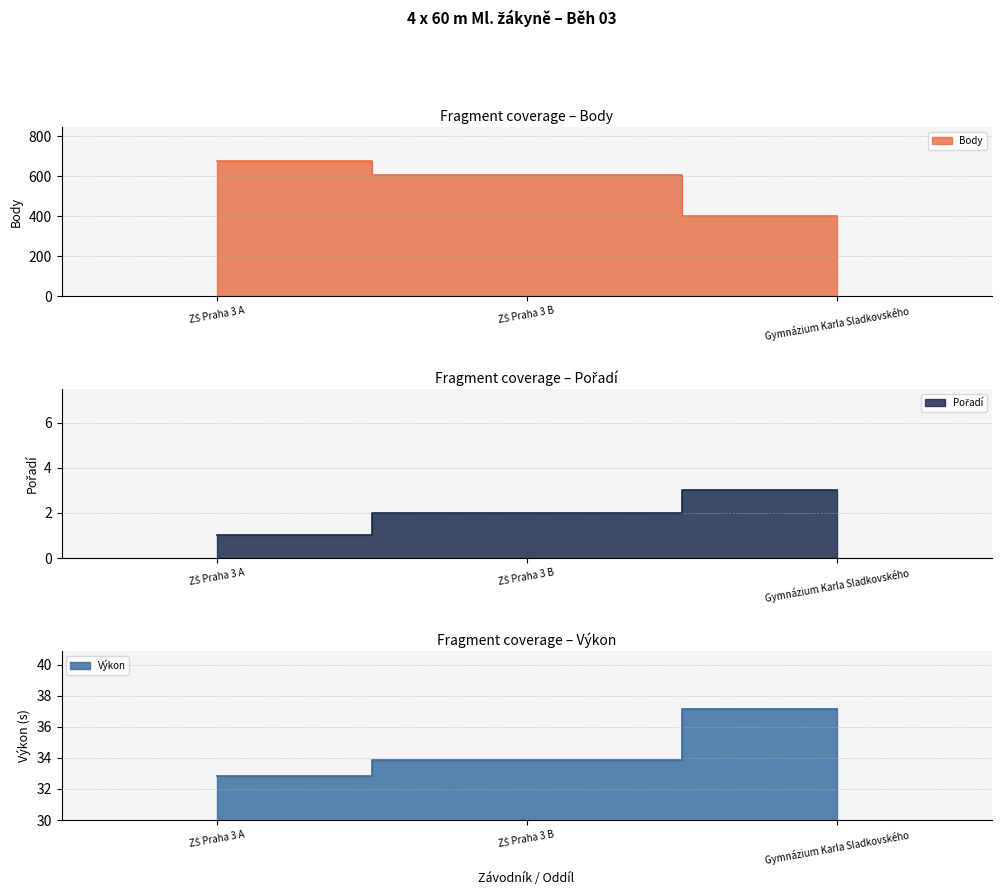

The Pořadí series shows 0.6 at ZŠ Praha 3 A. True or false?

False